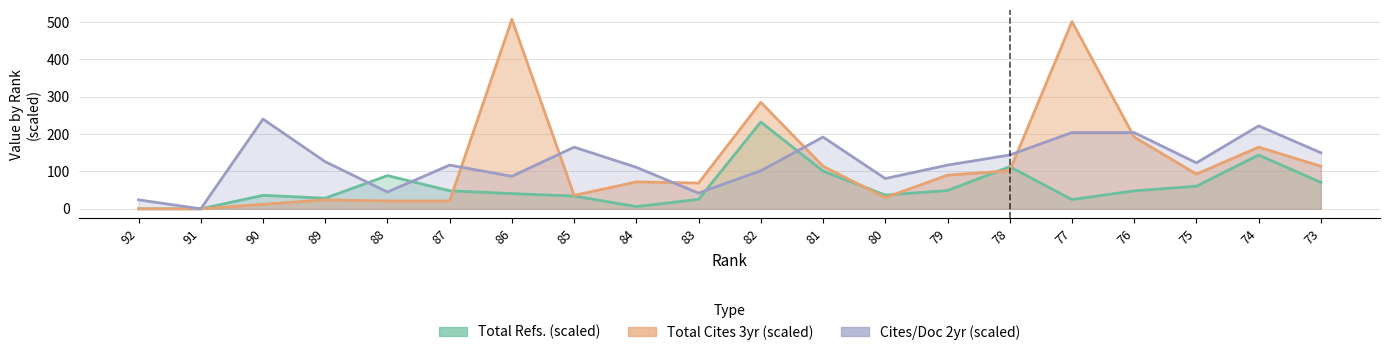

What is the difference between the second highest and minimum values in the Total Refs. series?

144.0